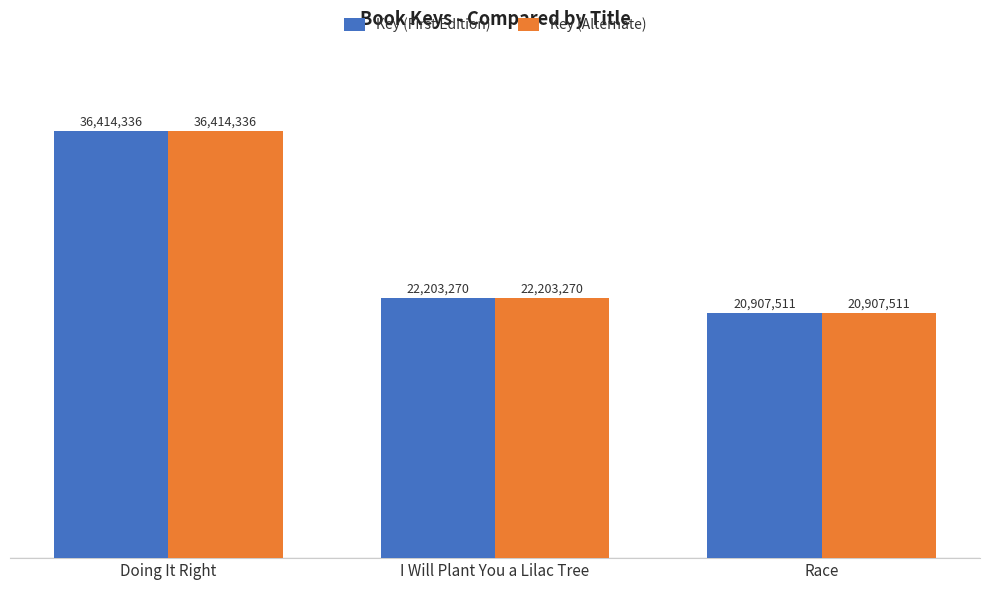

What is the total value across all series at I Will Plant You a Lilac Tree?

44406540